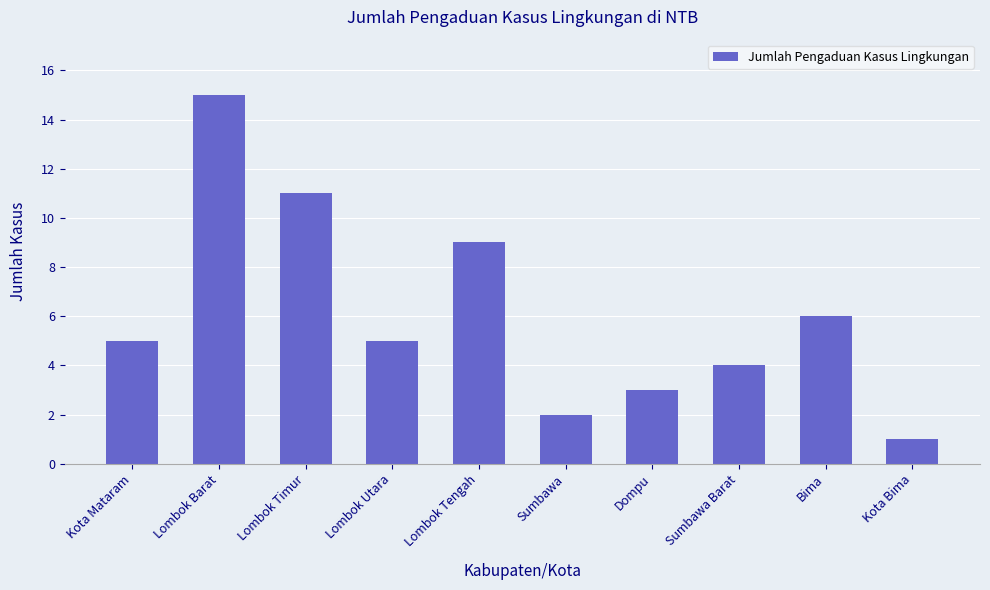

Is it true that the value at Kota Mataram is 7?

False